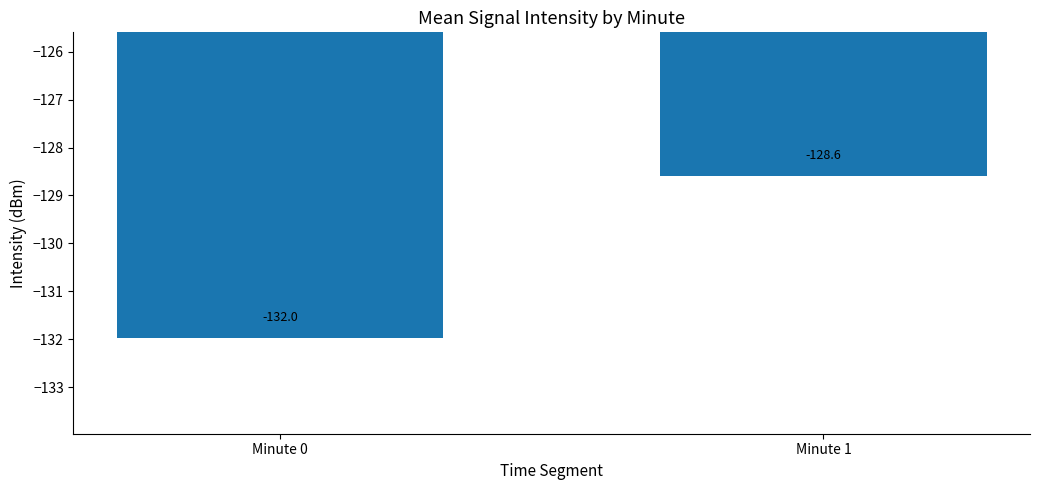

Reading left to right, extract all data points from this chart.

Minute 0=-132.0	Minute 1=-128.6